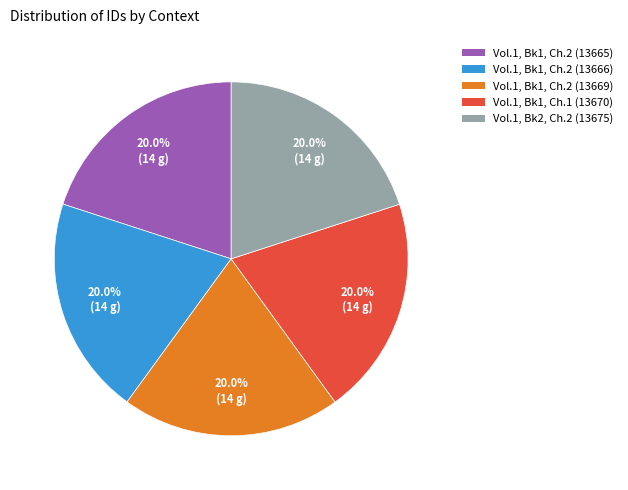

Combined, what portion of the pie is Vol.1, Bk1, Ch.2 (13669) and Vol.1, Bk1, Ch.2 (13665)?

40.0%